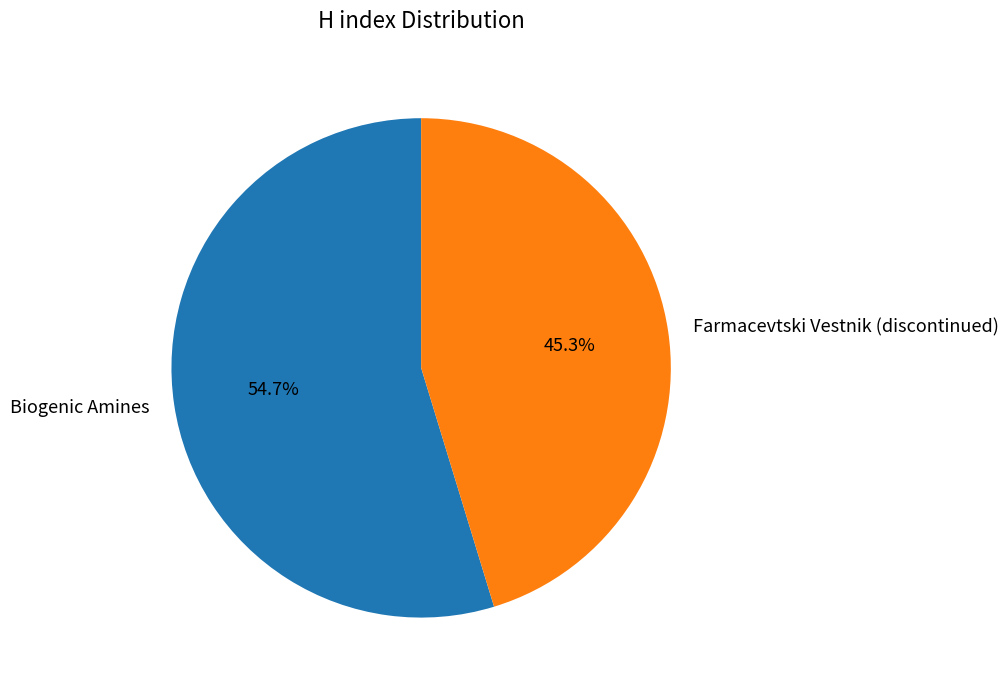

Does Biogenic Amines account for over 50% of the chart?

Yes